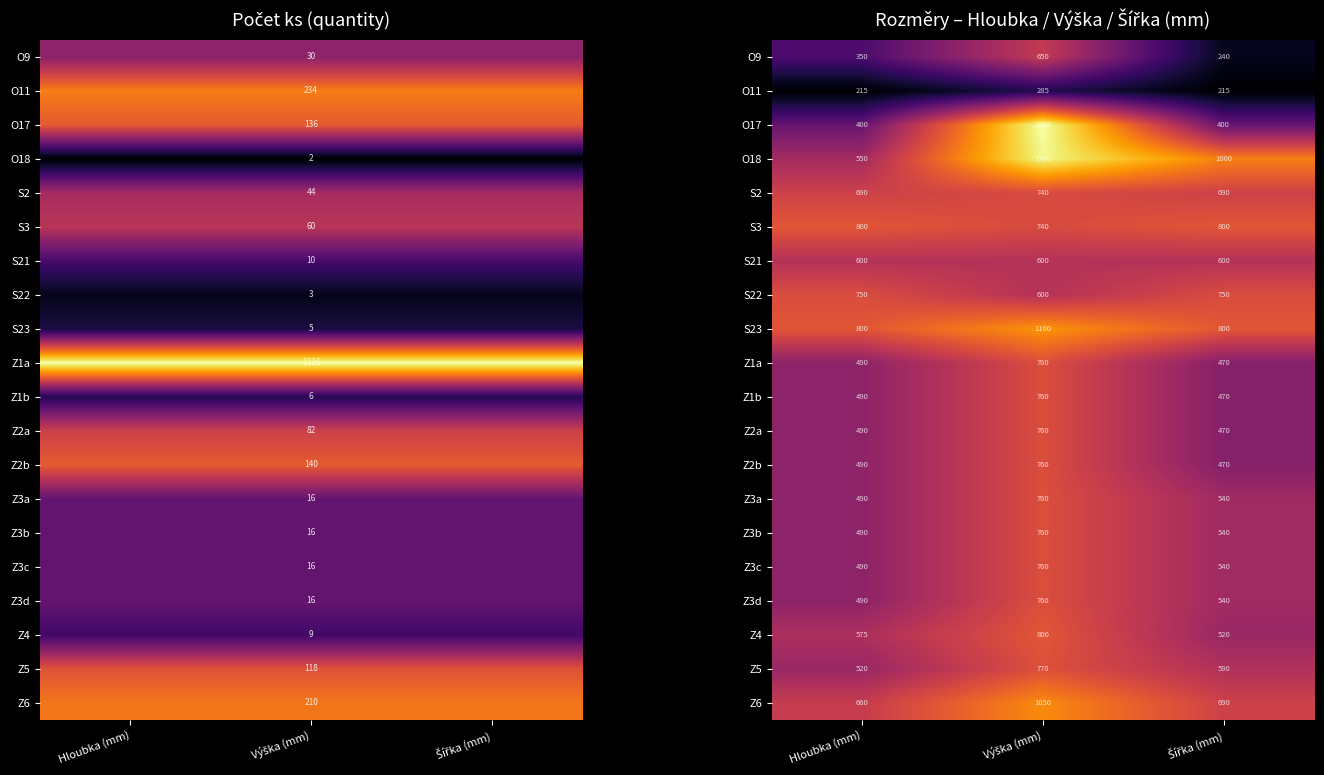

List the series in order of their peak value, lowest first.

O11, S21, O9, S2, S22, Z1a, Z1b, Z2a, Z2b, Z3a, Z3b, Z3c, Z3d, Z5, S3, Z4, Z6, S23, O18, O17